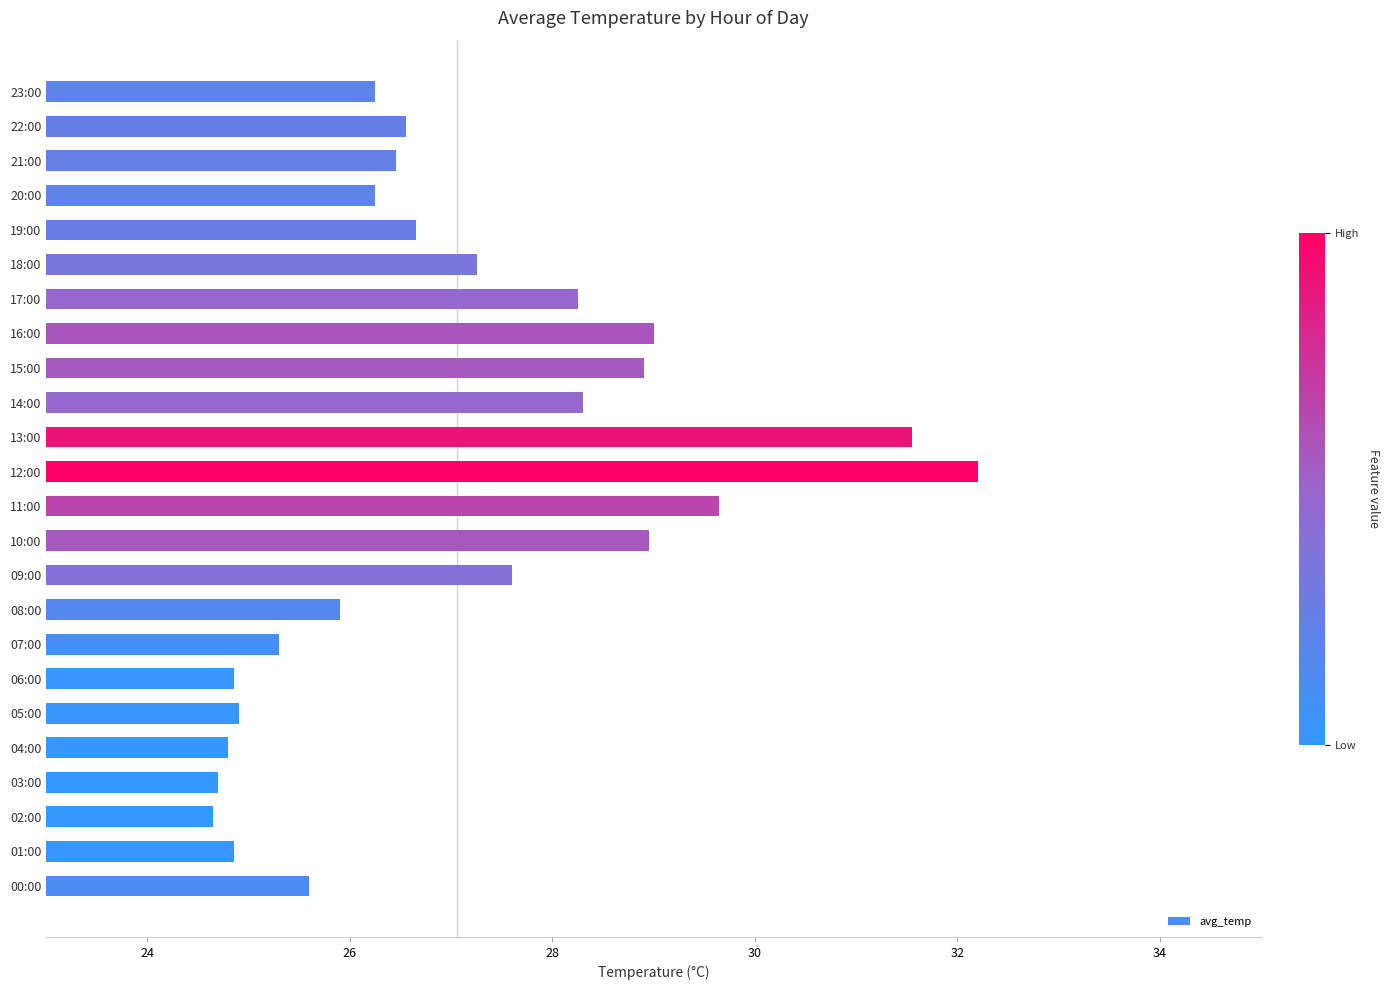

What is the difference between the maximum and second lowest values?

7.5